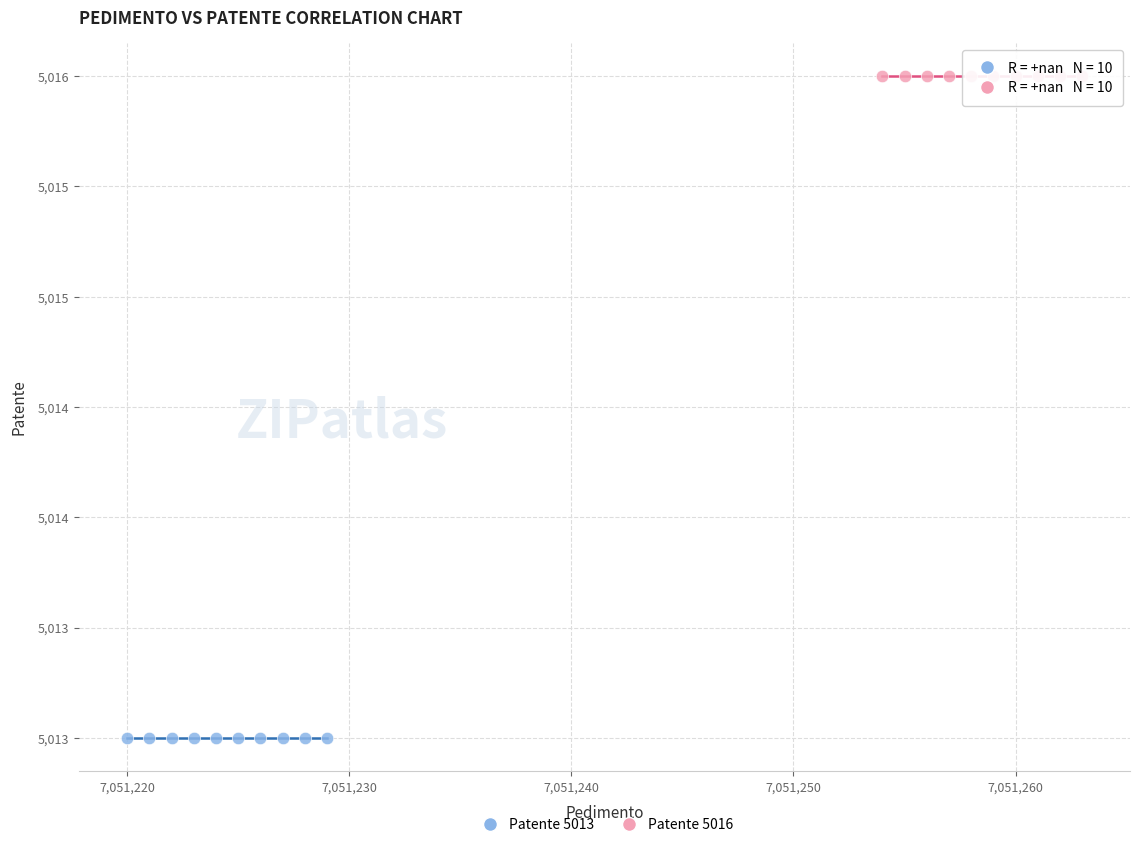

Which series reaches the minimum Y coordinate?

Patente 5013